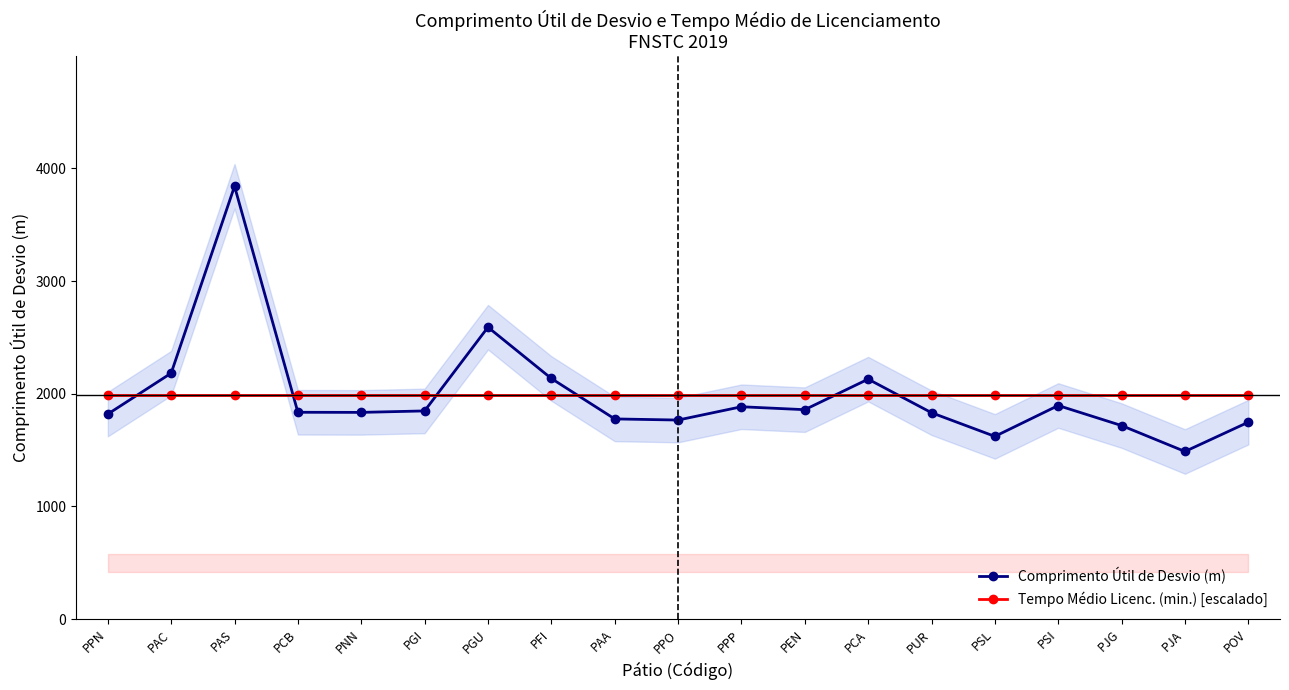

What is the total value across all series at PJG?

3708.2